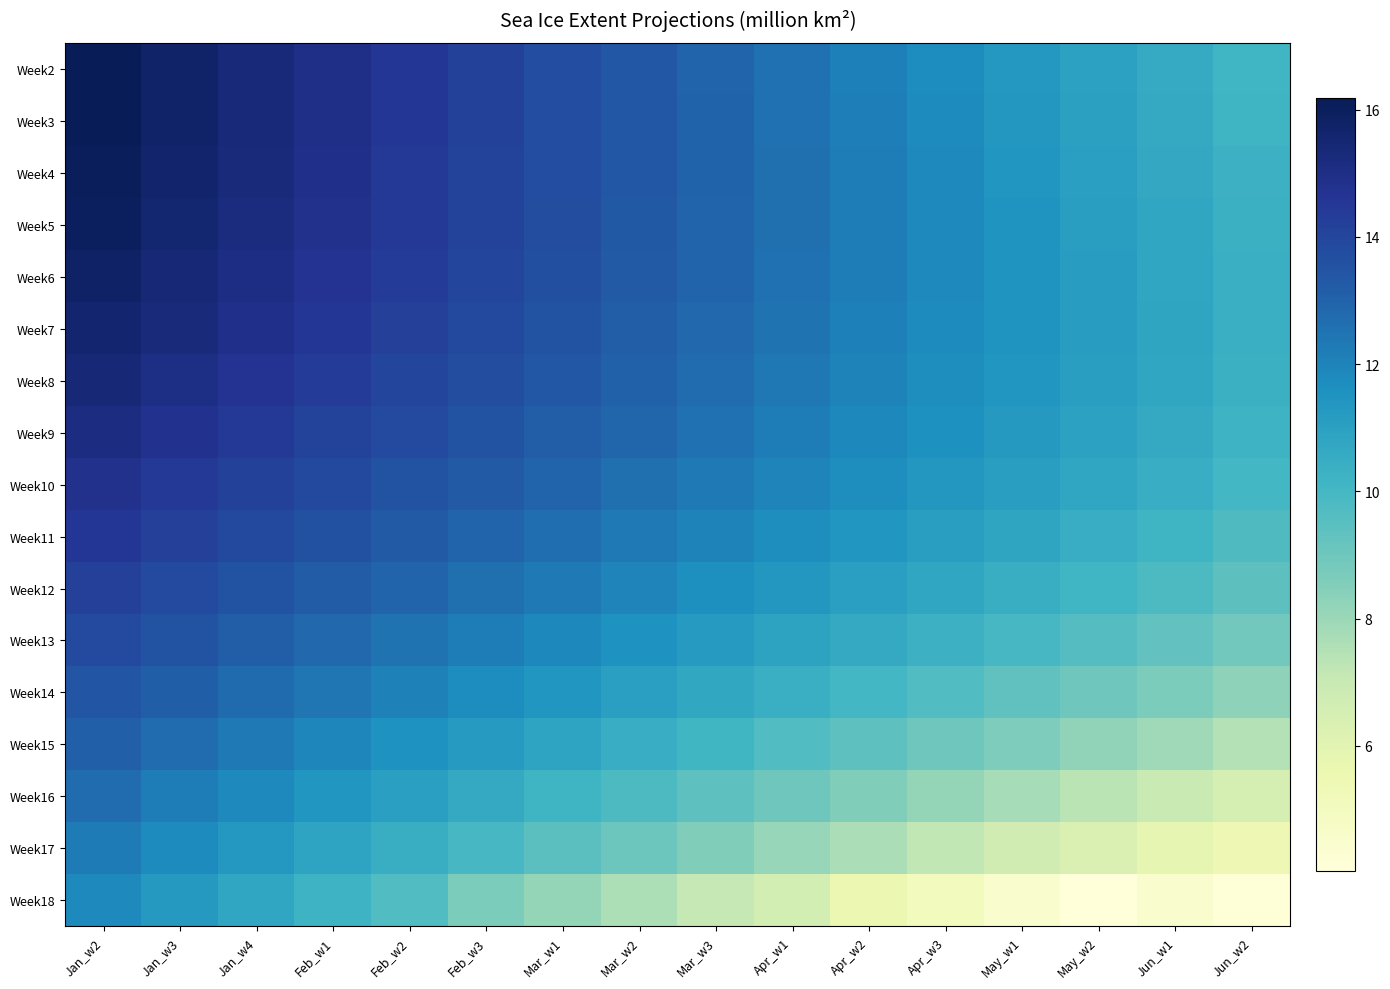

What is the greatest value displayed?

16.2